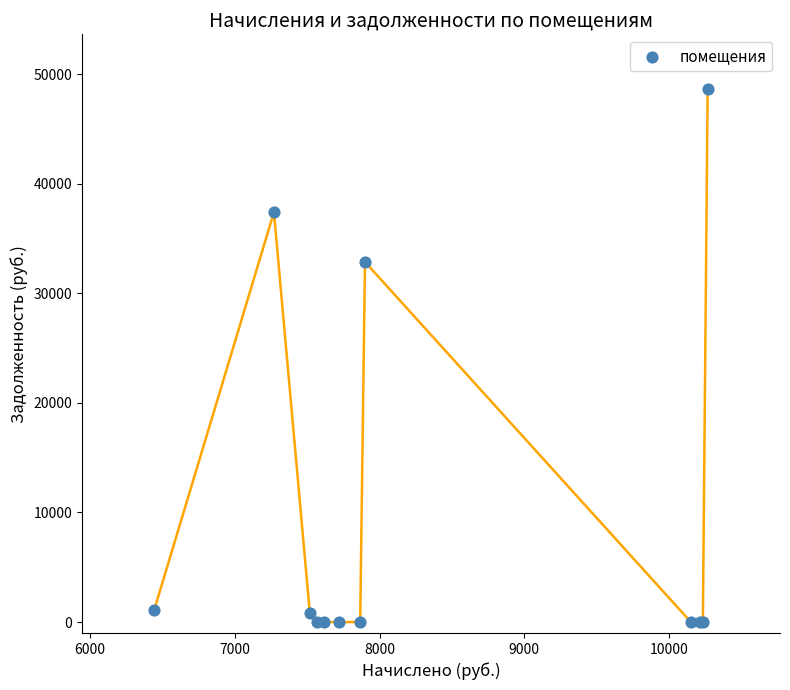

What Y value in the scatter plot is closest to 24317?

32865.3